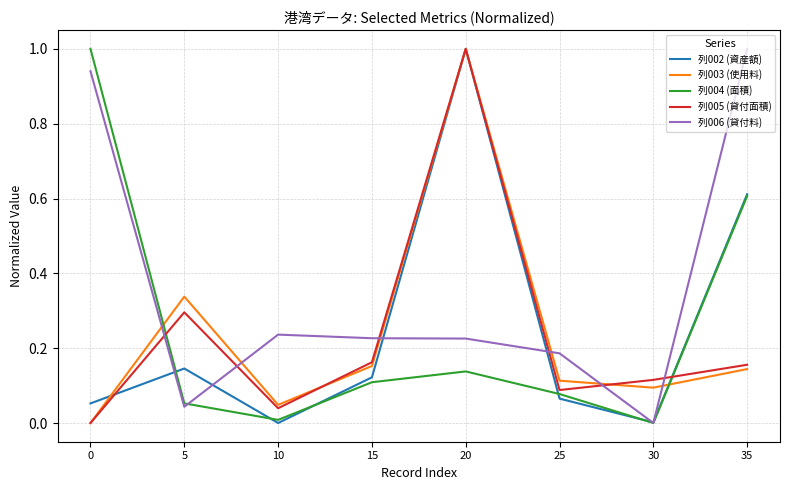

Read the 列005 (貸付面積) value at 20.

1.0